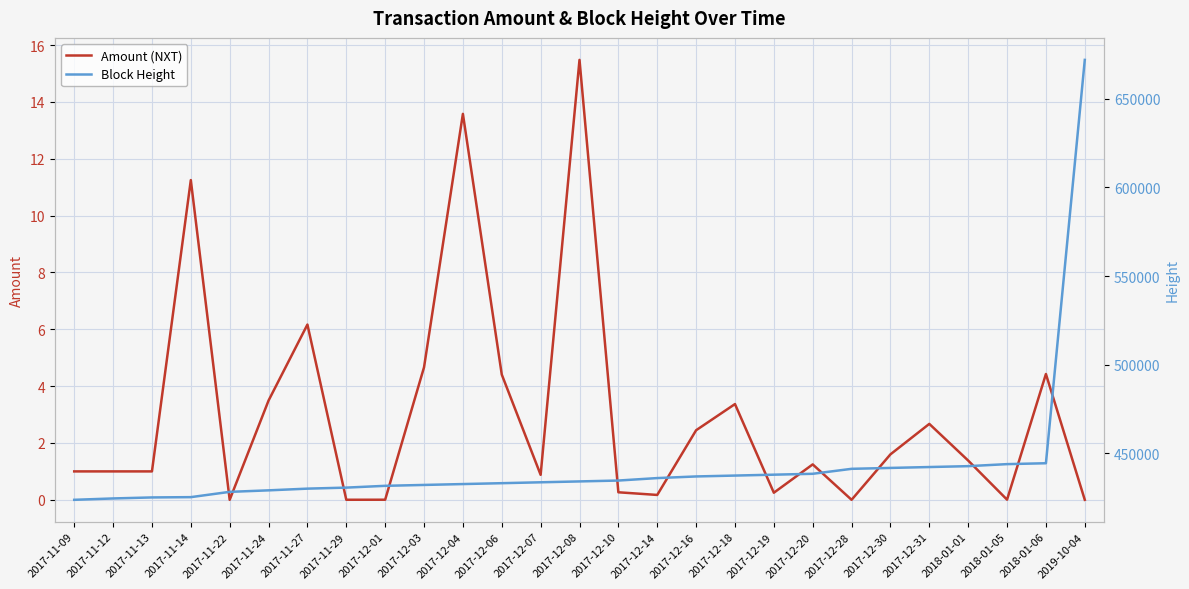

How many values in the Amount (NXT) series are below 1?

10